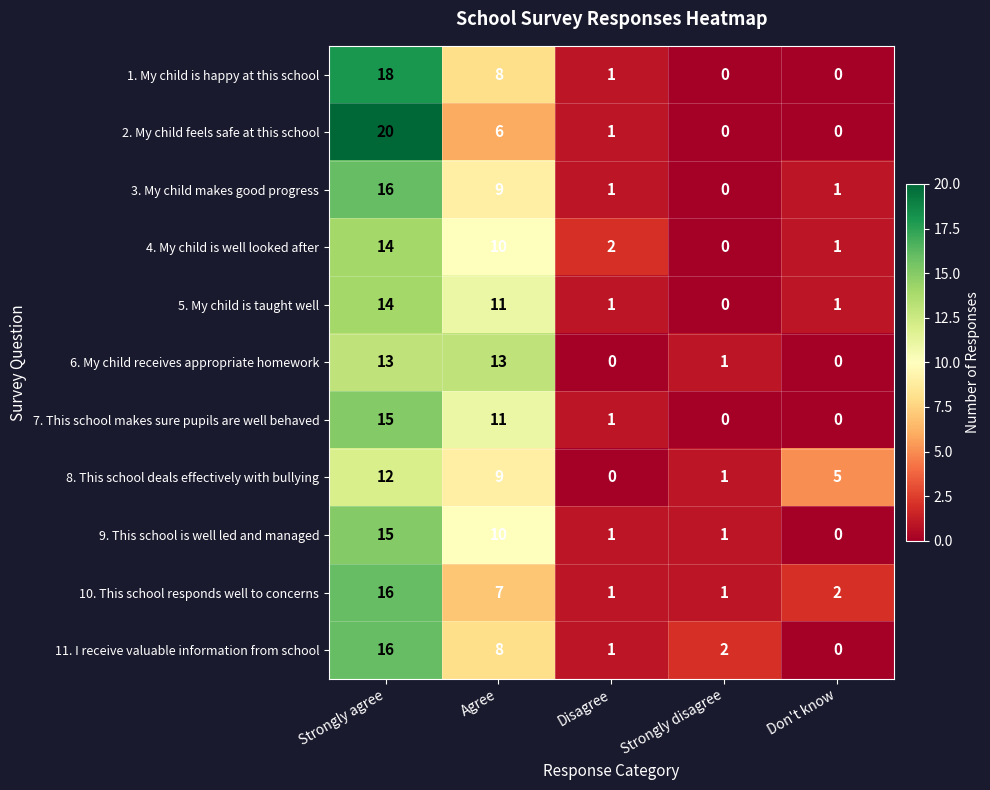

What is the difference between the maximum and minimum values in the 10. This school responds well to concerns series?

15